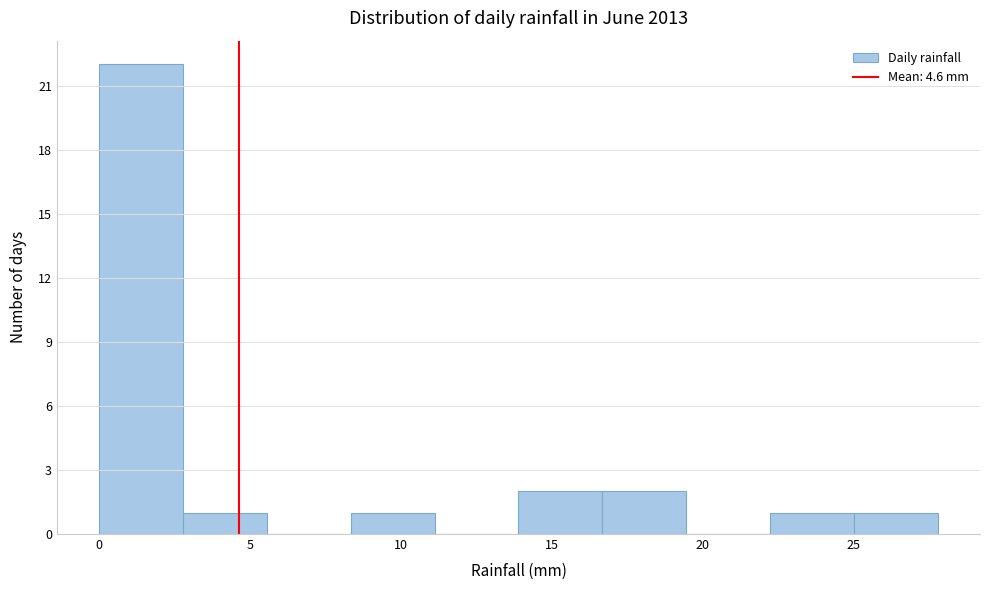

What is the height of the bar covering 8.5 to 11.0 on the x-axis? Neither the bar edges nor the heights are printed on the chart, so give them approximately, as read against the axes.

1